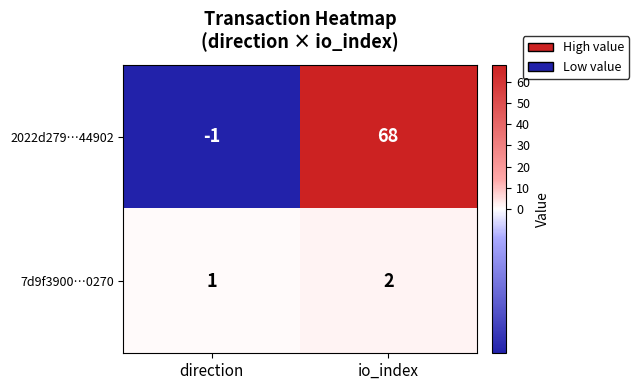

At which category does the chart reach its peak across all series?

io_index